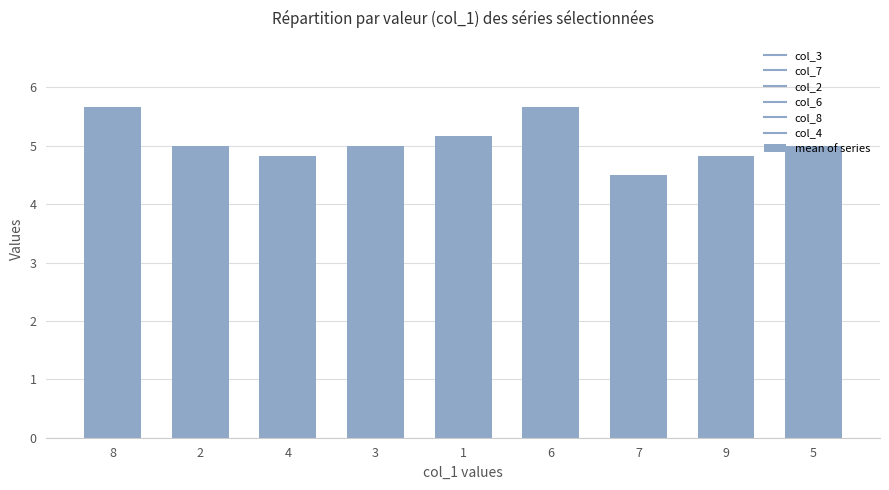

Reading right to left, transcribe all the data shown in this chart.

5.0	4.8	4.5	5.7	5.2	5.0	4.8	5.0	5.7